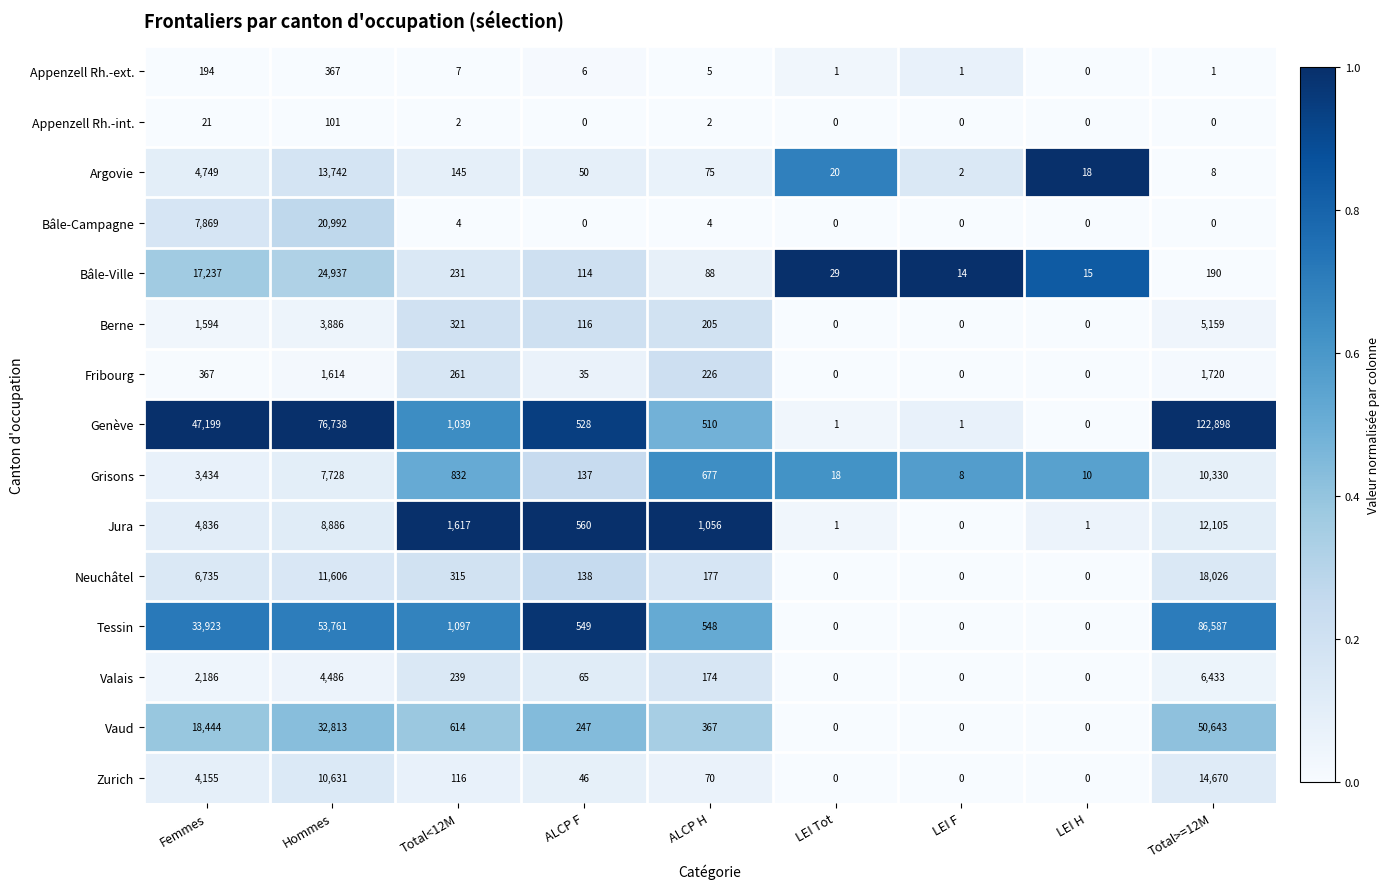

The Tessin series shows 1097 at Total<12M. True or false?

True